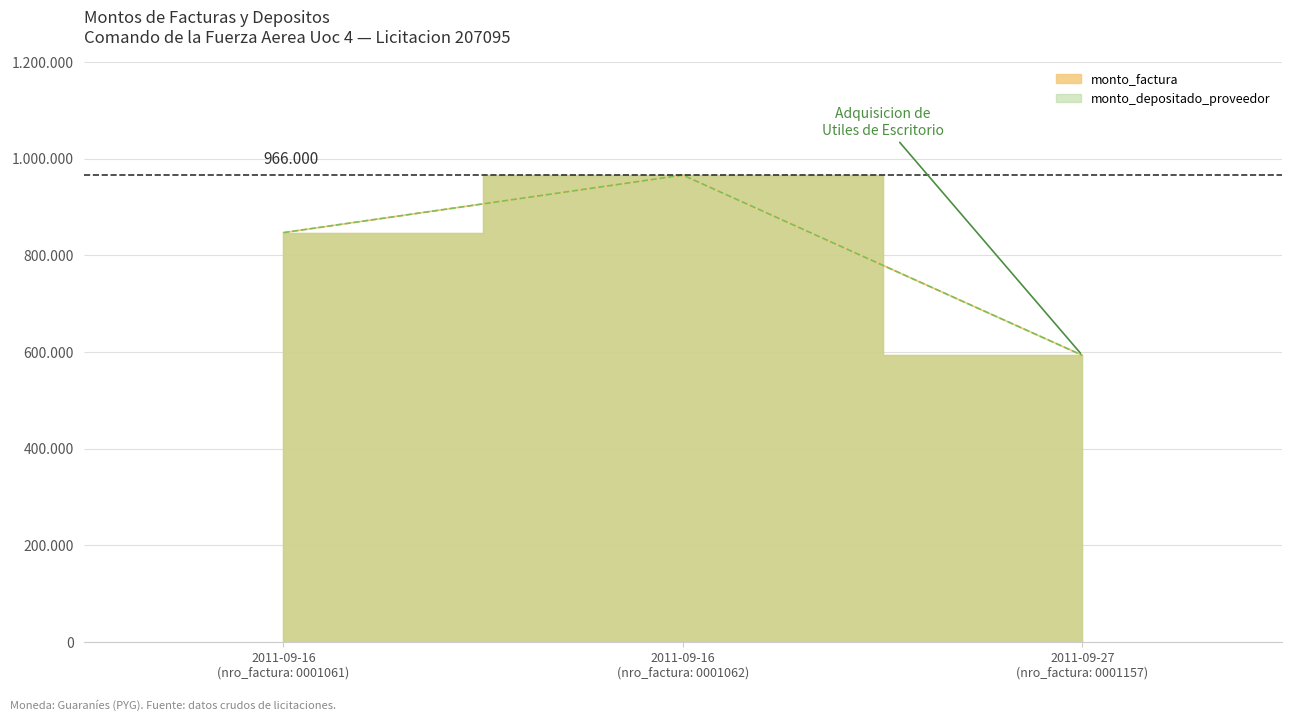

What is the value of the monto_depositado_proveedor point at the 1st from the left?

847000